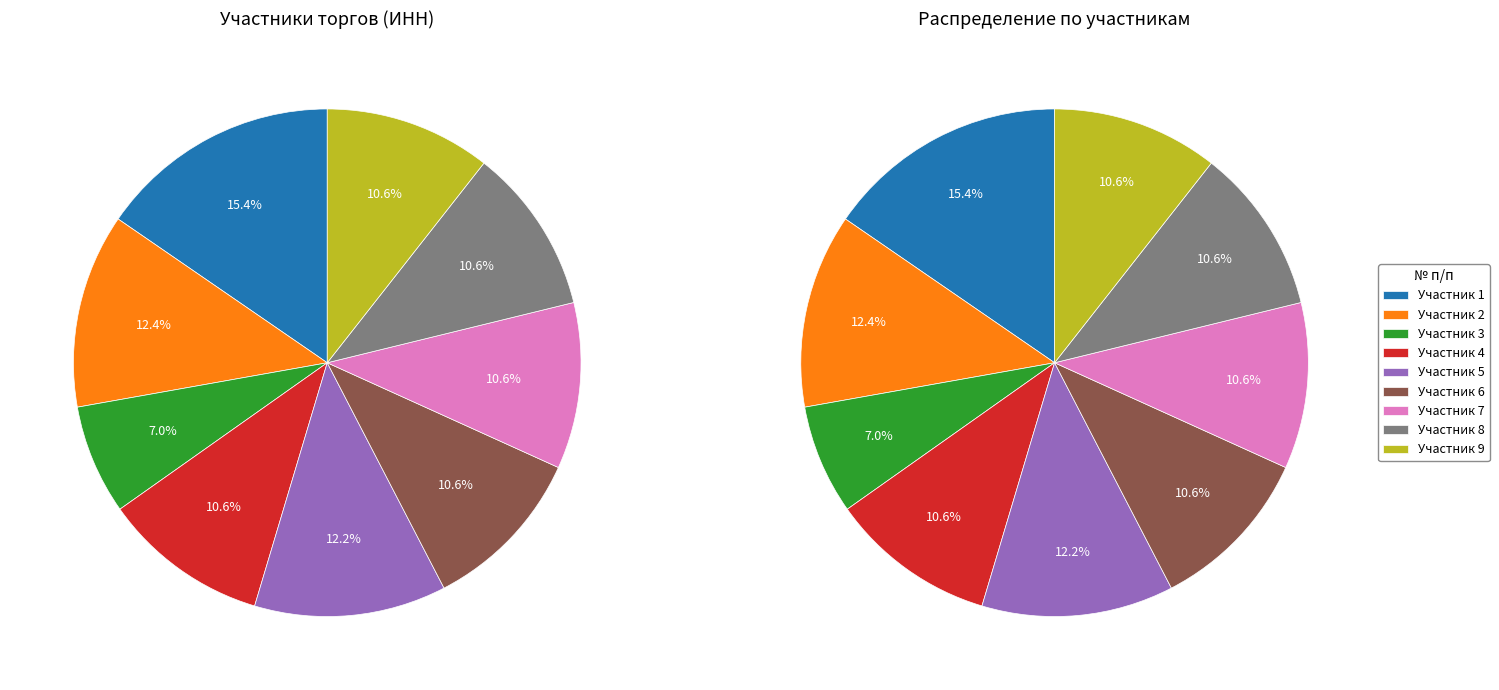

To the nearest percent, what portion does 6 represent?

11%